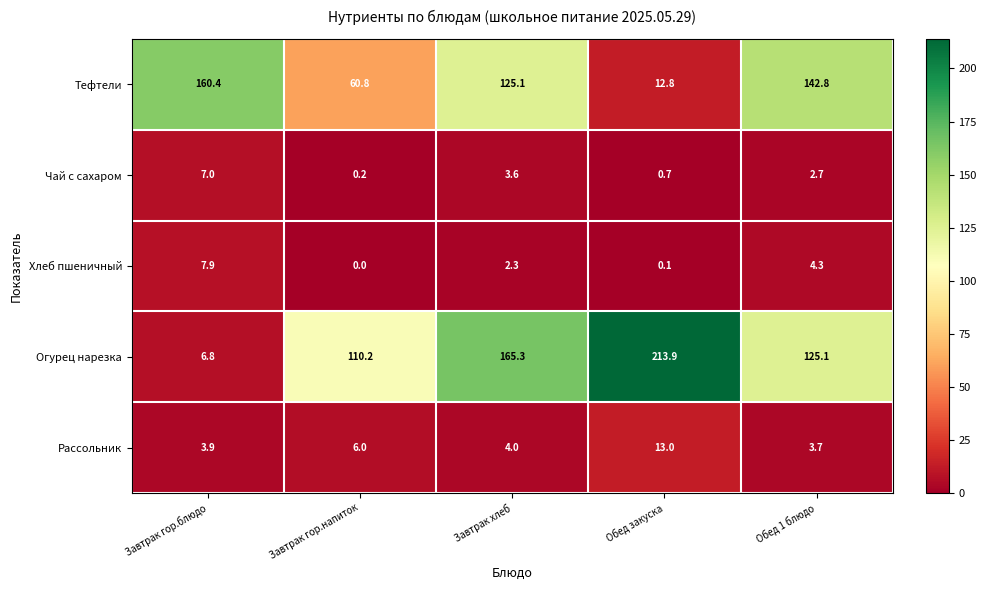

Reading left to right, list all the values displayed in this chart.

Тефтели: 160.4	60.8	125.1	12.8	142.8
Чай с сахаром: 7.0	0.2	3.6	0.7	2.7
Хлеб пшеничный: 7.9	0.0	2.3	0.1	4.3
Огурец нарезка: 6.8	110.2	165.3	213.9	125.1
Рассольник: 3.9	6.0	4.0	13.0	3.7